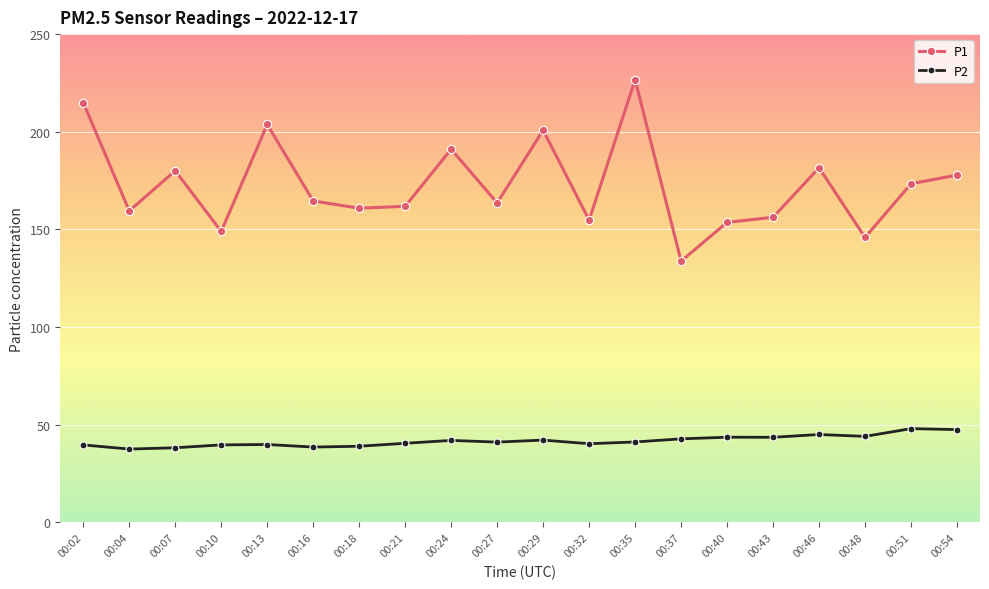

What are all the series names shown in the legend?

P1, P2